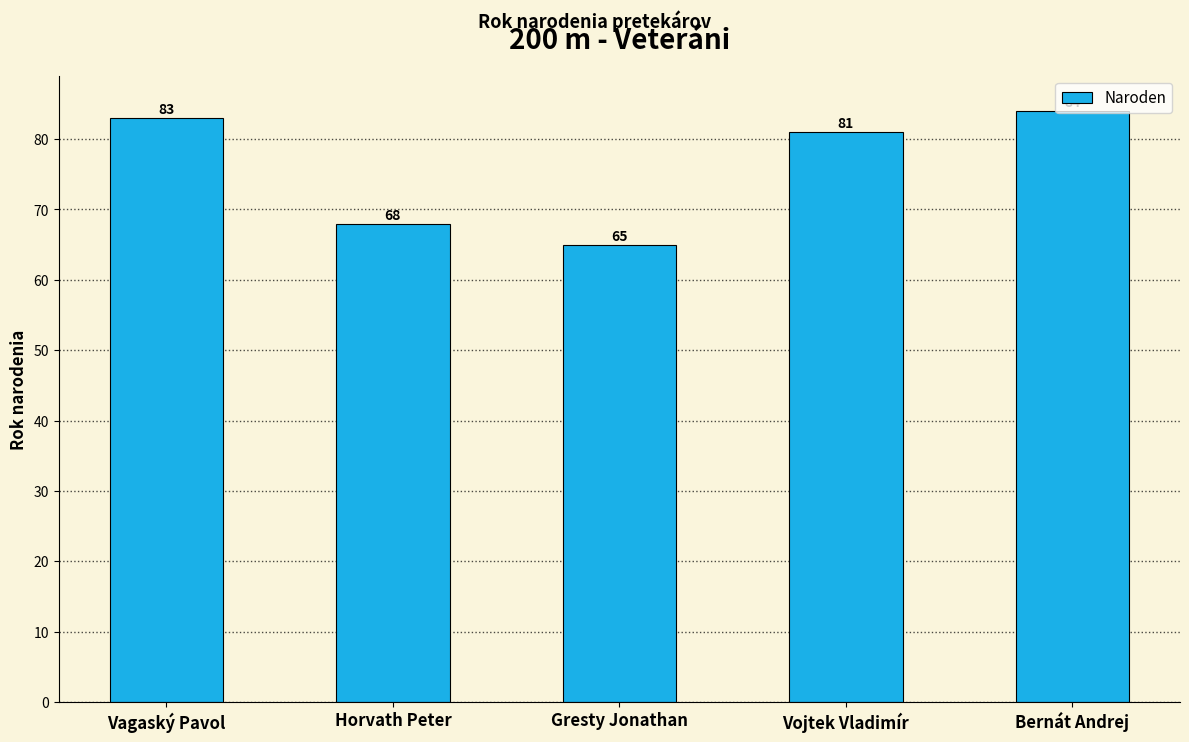

List the labels in order of value, largest first.

Bernát Andrej, Vagaský Pavol, Vojtek Vladimír, Horvath Peter, Gresty Jonathan